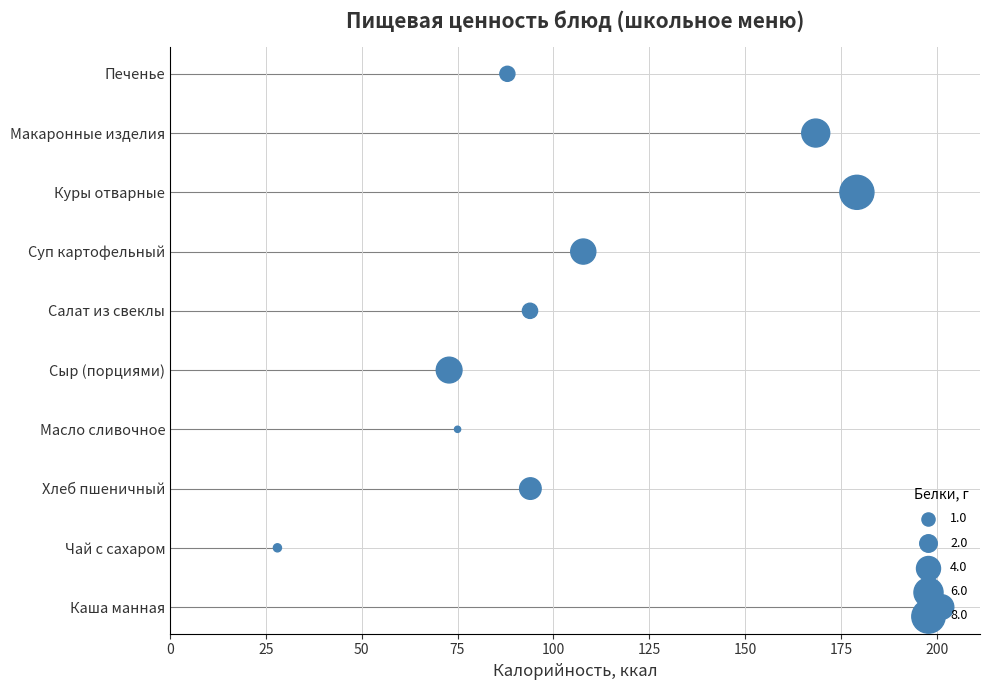

What is the ratio of the value at 125 to the value at 25?

5.0